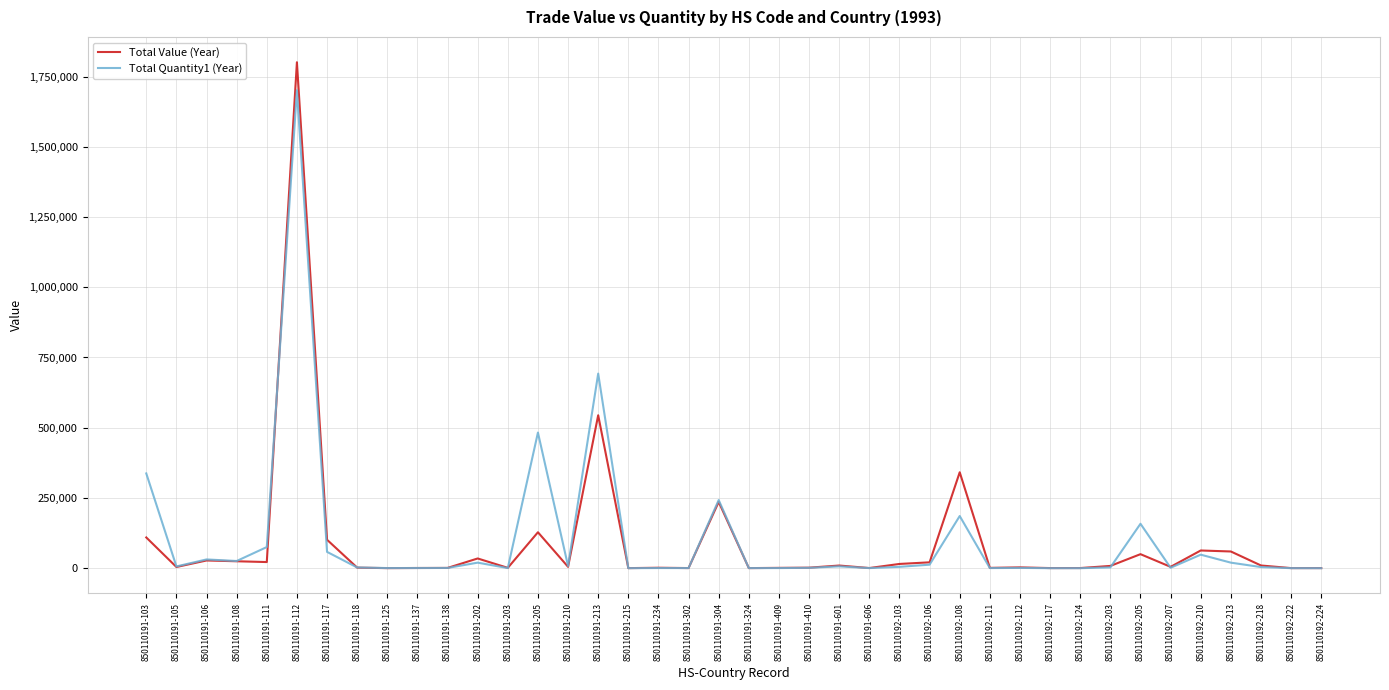

List the series in order of their peak value, lowest first.

Total Quantity1 (Year), Total Value (Year)